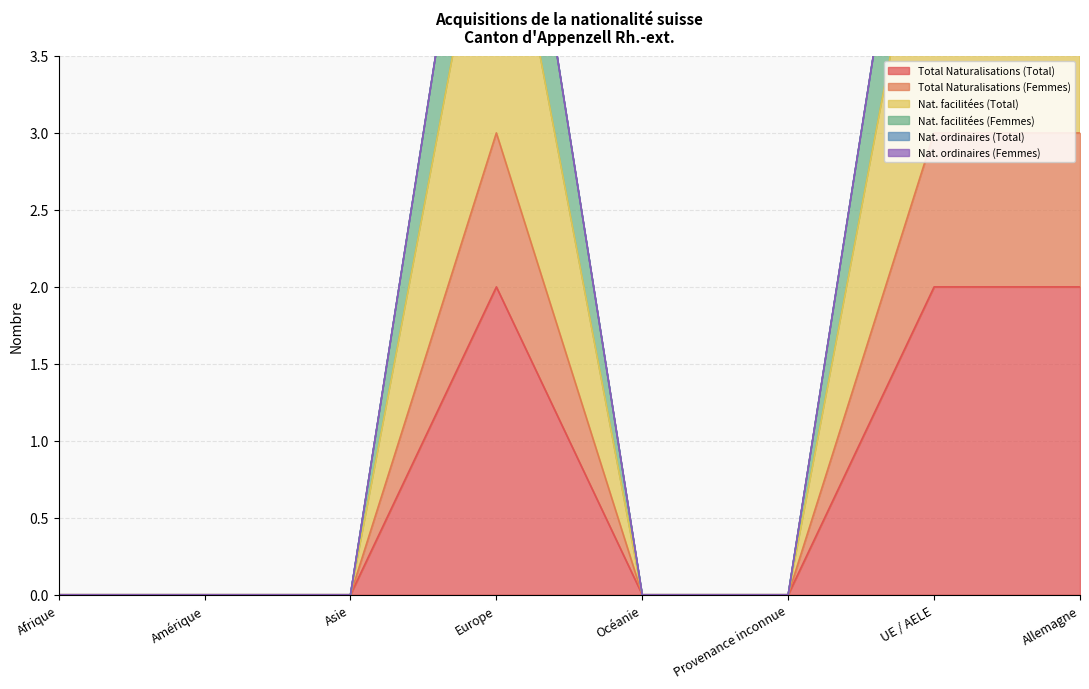

The Total Naturalisations (Total) series shows 1 at Provenance inconnue. True or false?

False